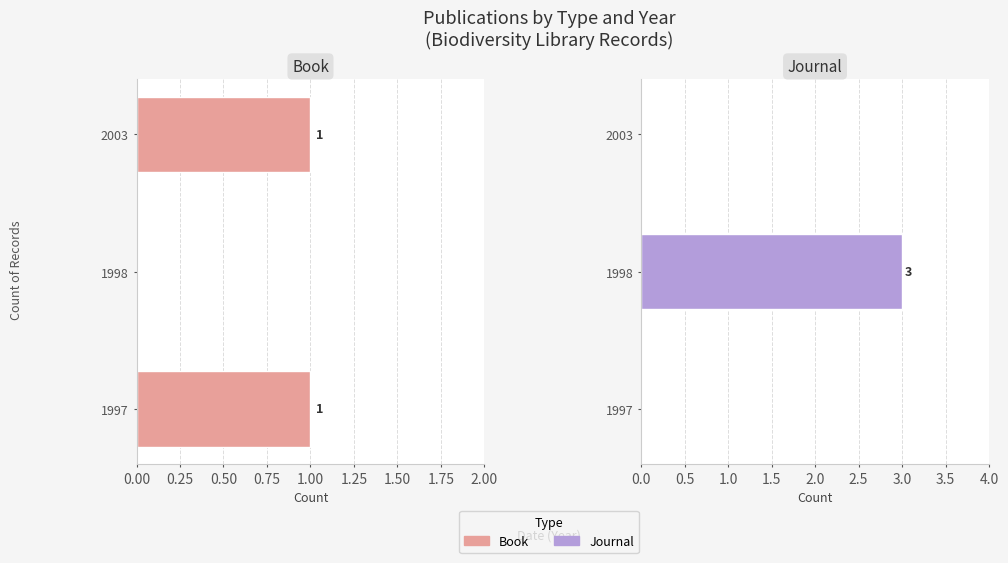

What is the sum of the Journal values at 1998 and 2003?

3